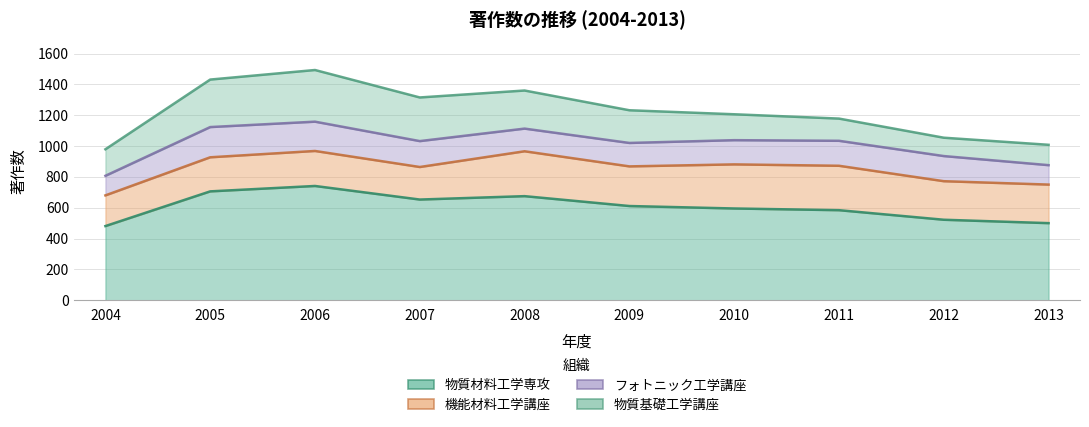

What is the average value of the 物質基礎工学講座 series?

212